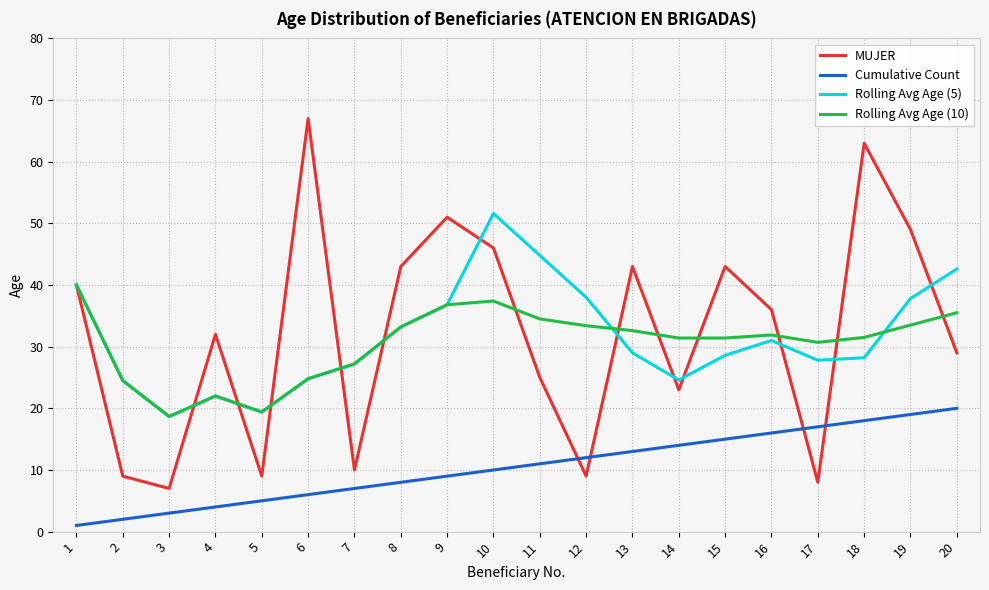

Rank the series by their maximum value, from lowest to highest.

Cumulative Count, Rolling Avg Age (10), Rolling Avg Age (5), MUJER